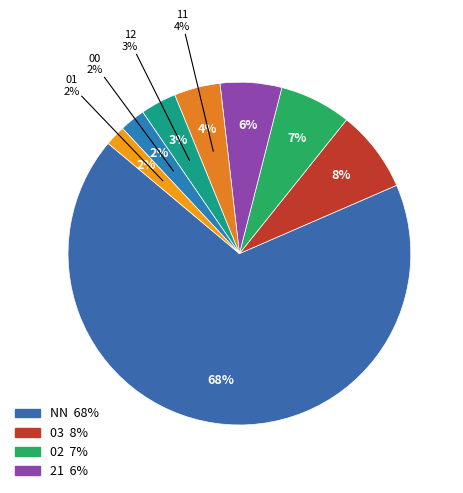

How much of the chart is everything except 11?

95.7%